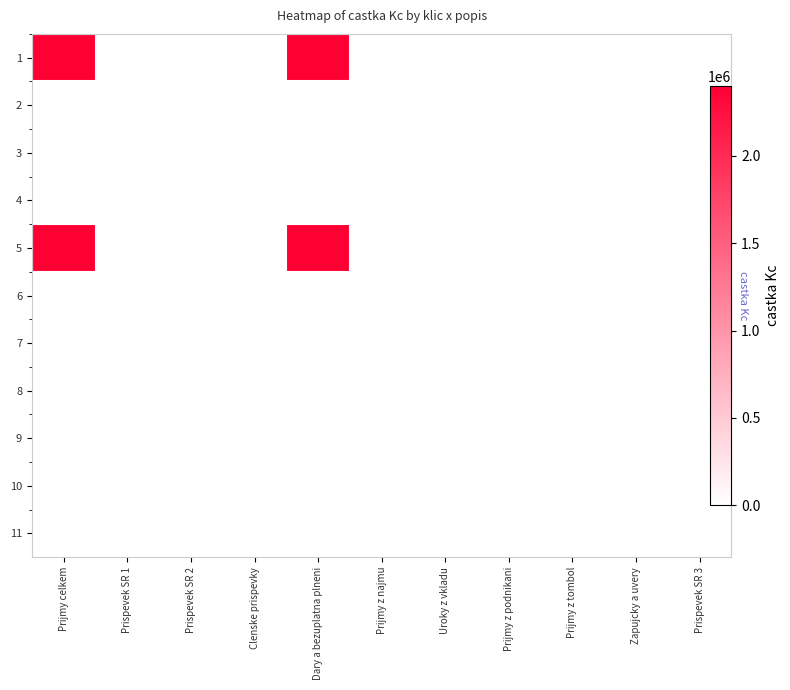

Where is 11 nearest to the value 0?

Prijmy celkem